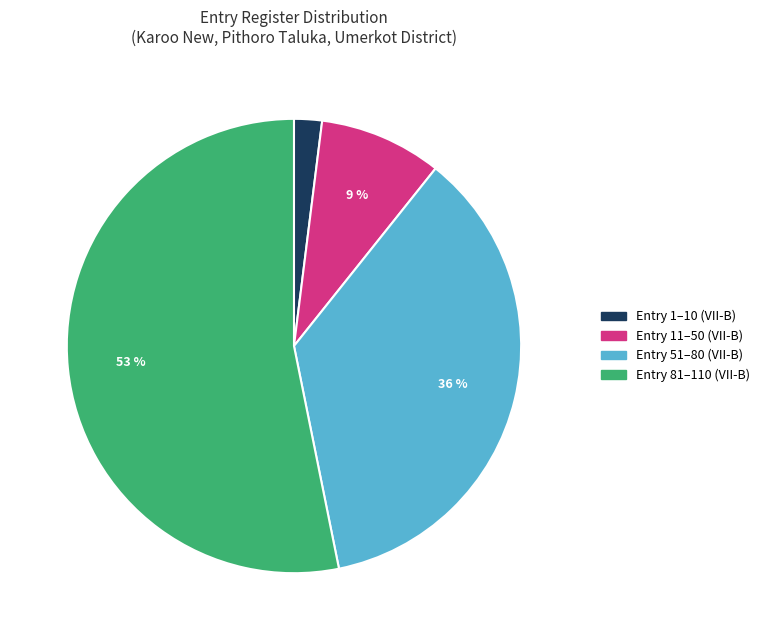

Is there any slice that represents more than half of the pie?

Yes